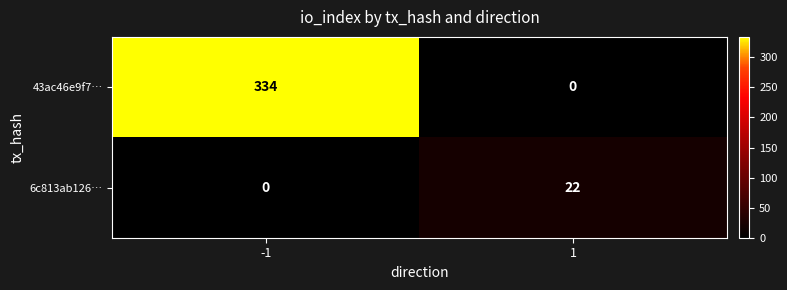

How many distinct data groups are displayed?

2